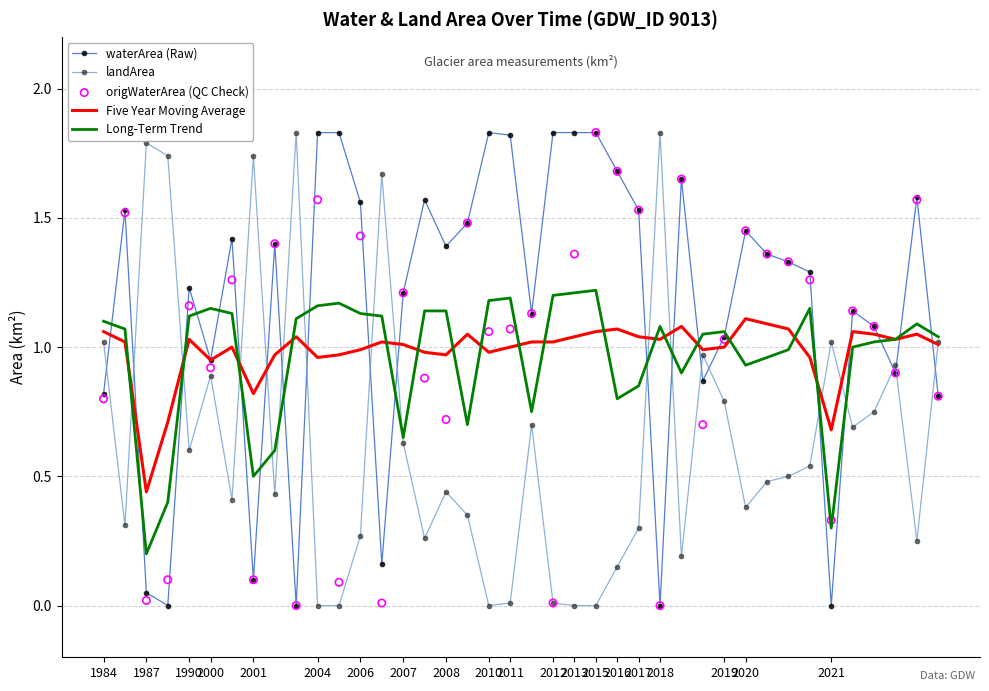

Which series has the largest total across all categories?

waterArea (Raw)